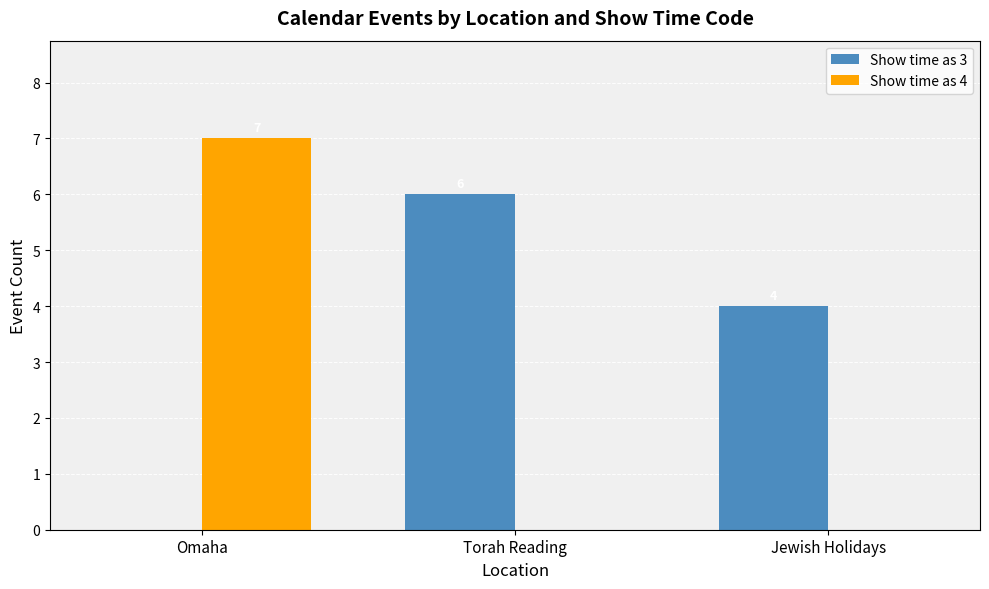

What is the sum of the Show time as 3 values at Jewish Holidays and Torah Reading?

10